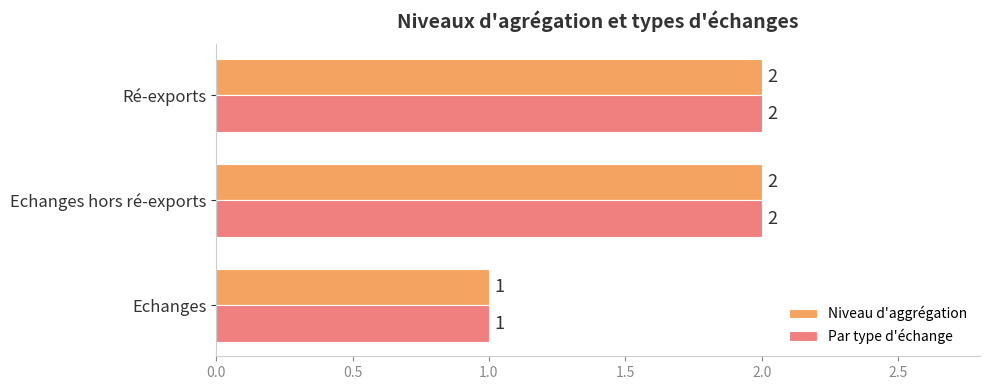

What is the sum of all Par type d'échange values?

5